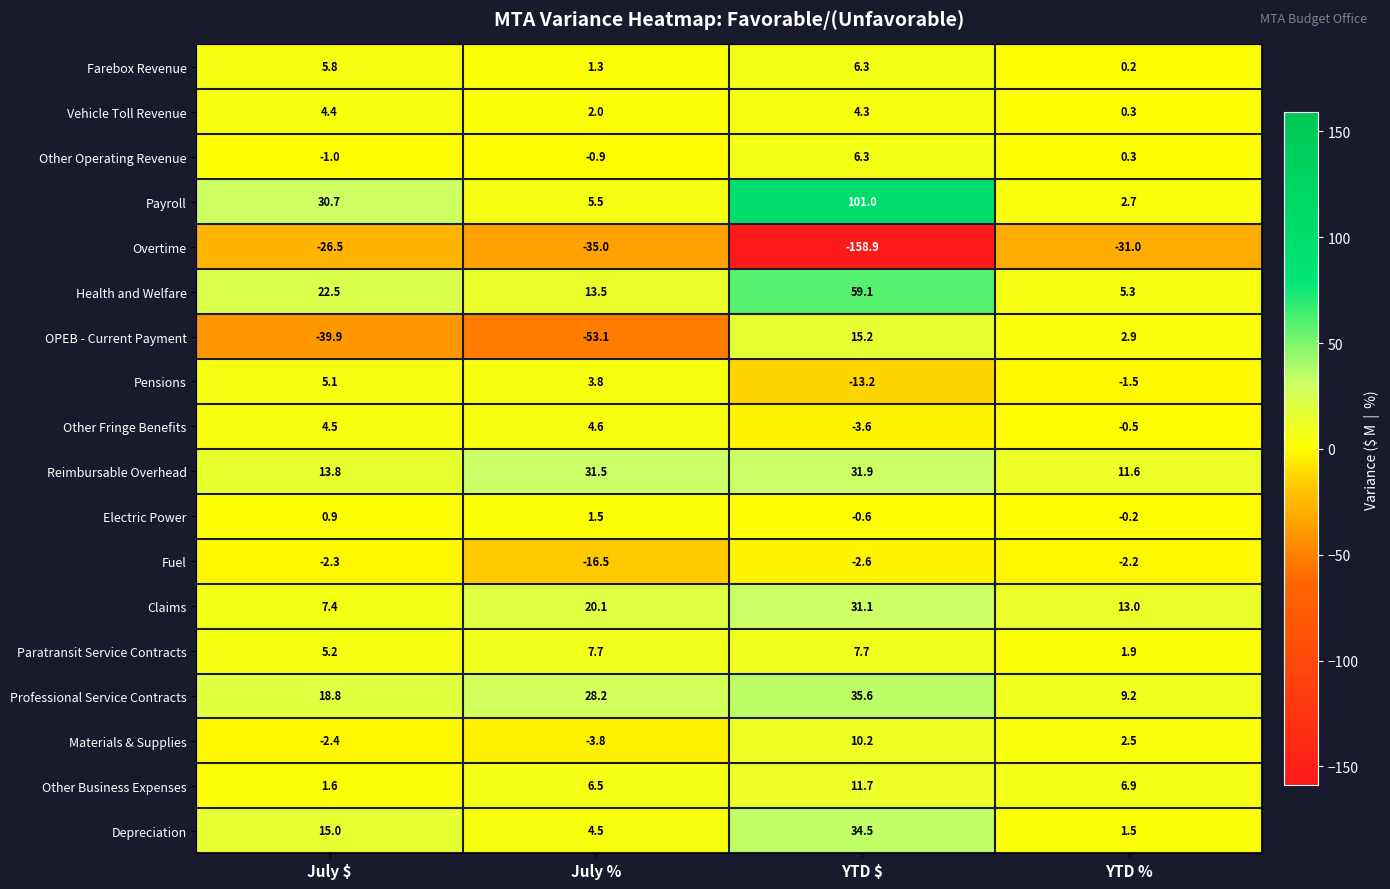

Which series has the widest spread of values?

Overtime